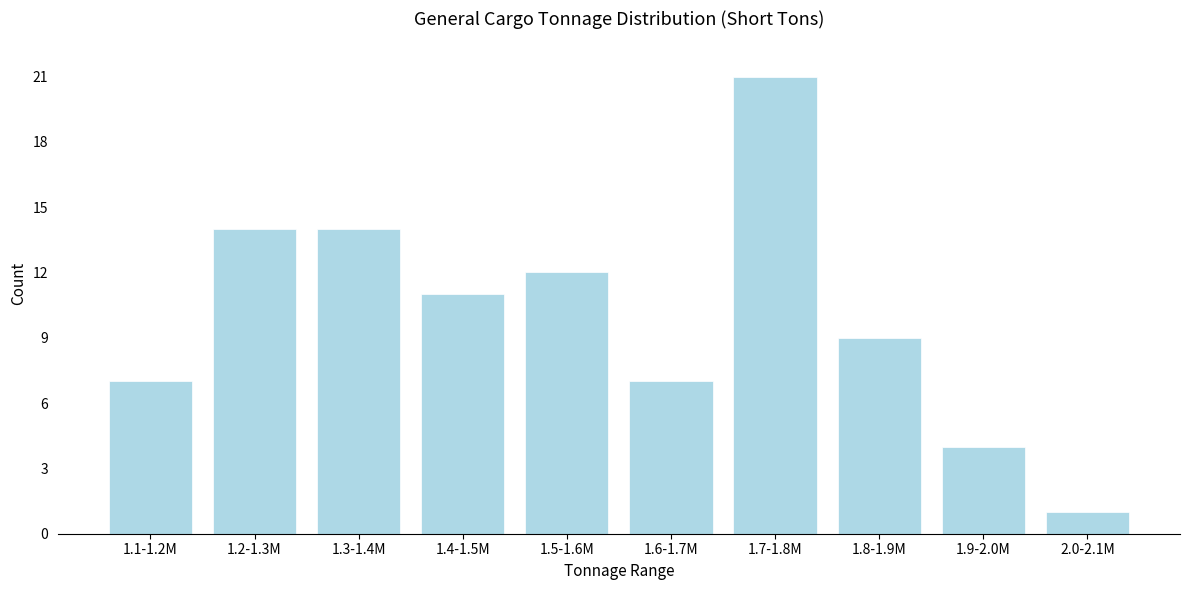

Reading right to left, transcribe all the data shown in this chart.

2.0-2.1M=1	1.9-2.0M=4	1.8-1.9M=9	1.7-1.8M=21	1.6-1.7M=7	1.5-1.6M=12	1.4-1.5M=11	1.3-1.4M=14	1.2-1.3M=14	1.1-1.2M=7